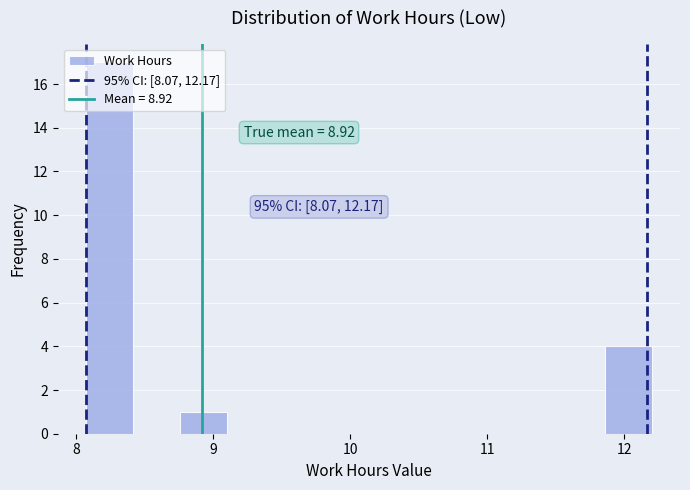

Around what value on the x-axis is the tallest bar? Give the approximate position of its centre, as read against the axis.

8.2